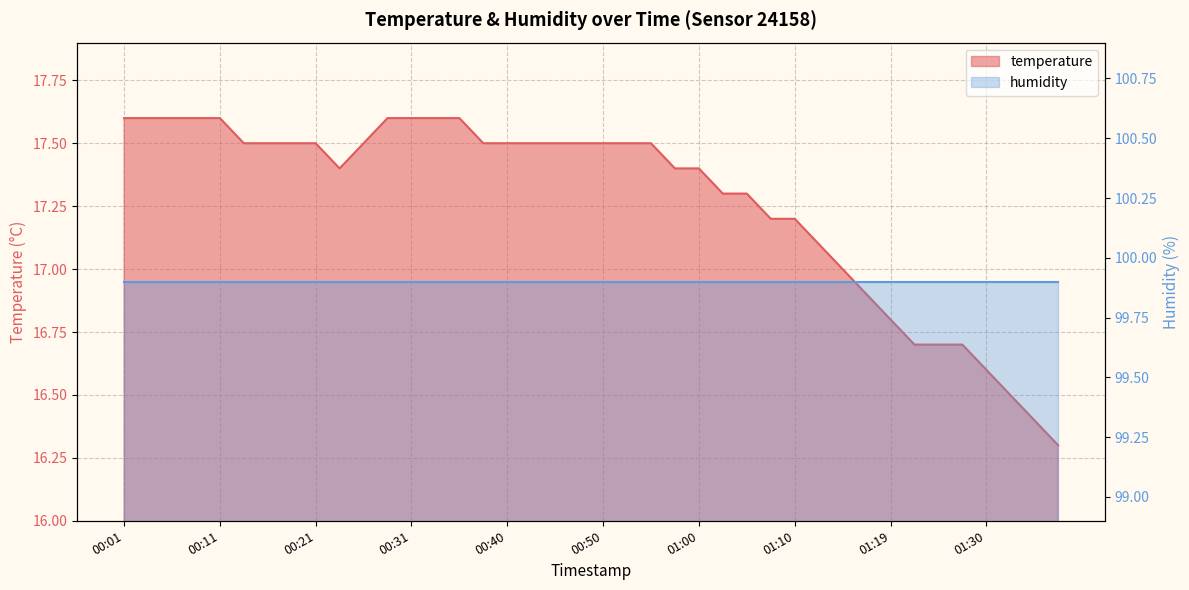

What is the sum of the values at 00:35 and 00:48?

35.1